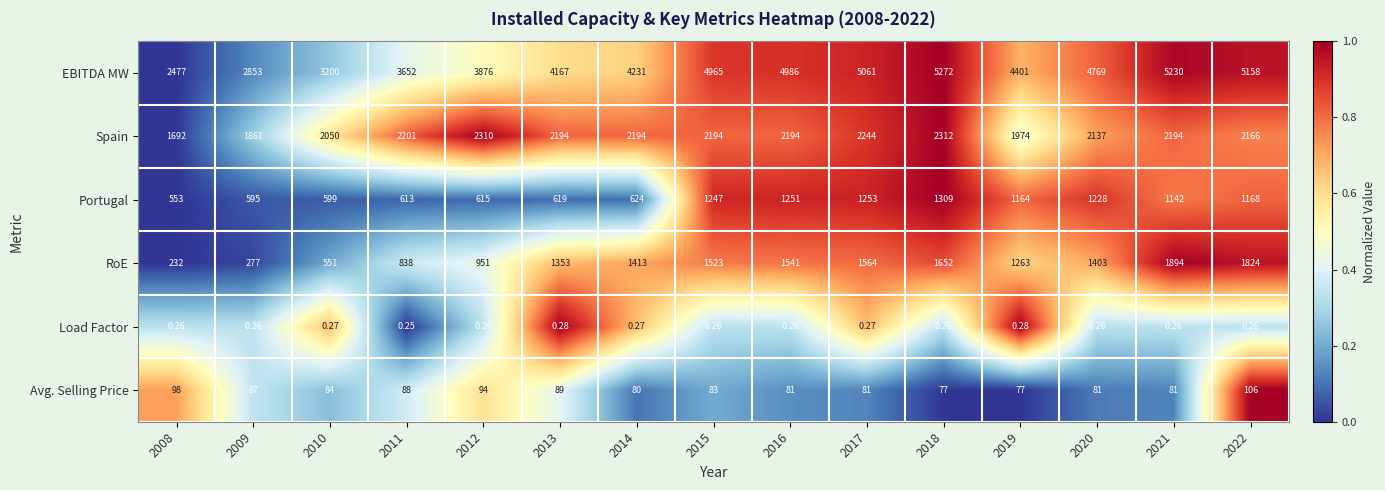

Is the value of EBITDA MW at 2016 greater than the value of Spain at 2009?

Yes